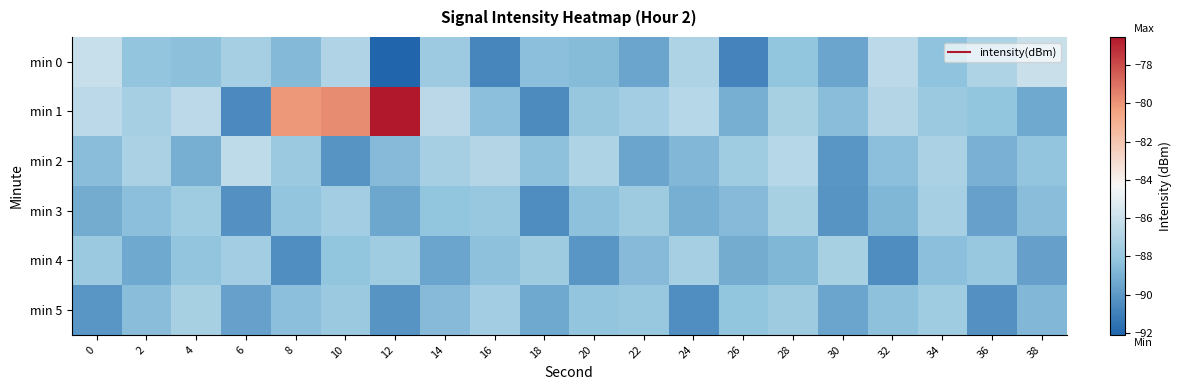

At which category is the sum across all series the highest?

10